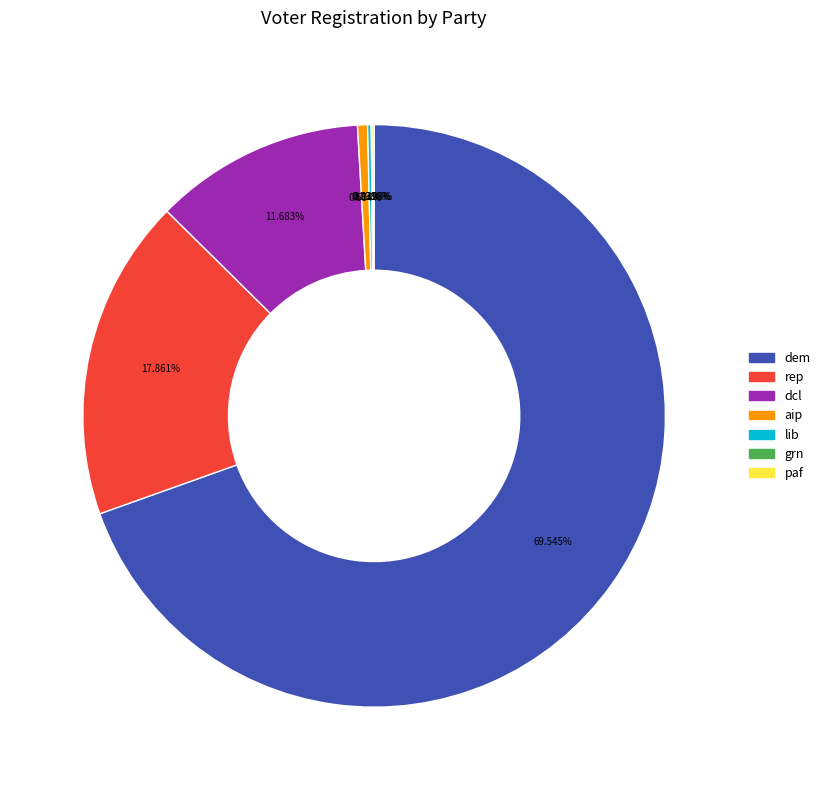

Does any single category account for the majority?

Yes